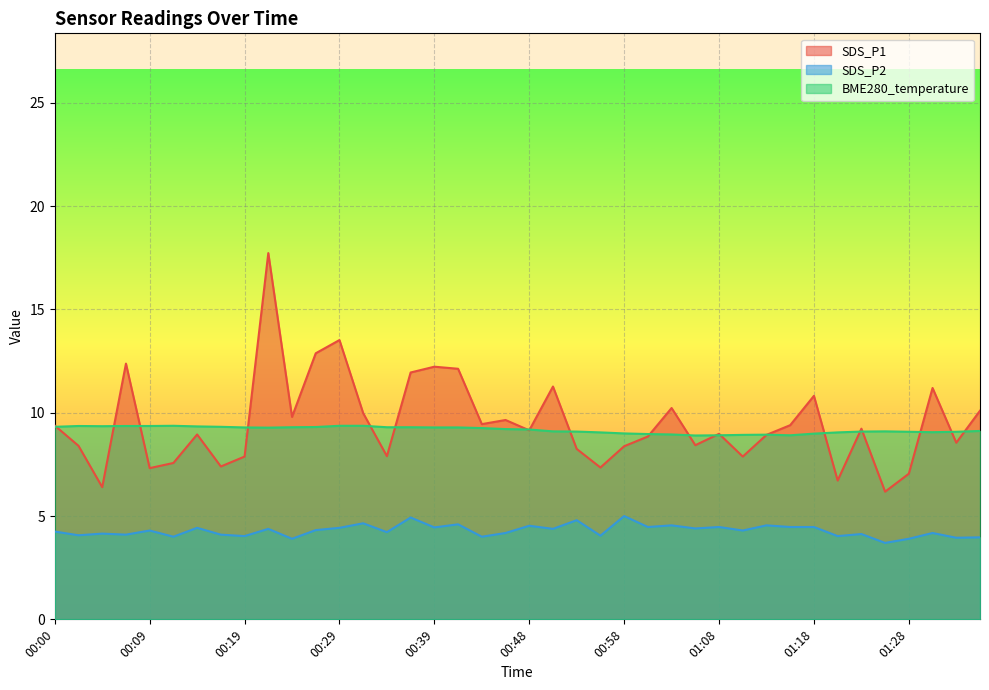

What is the difference between the maximum and minimum values in the SDS_P2 series?

1.3